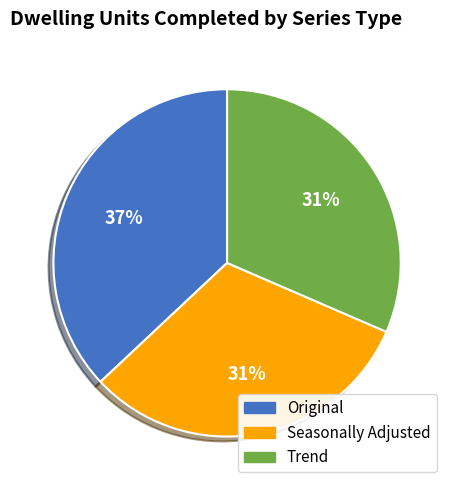

Approximately how many times larger is the value at Trend compared to Seasonally Adjusted?

1.0